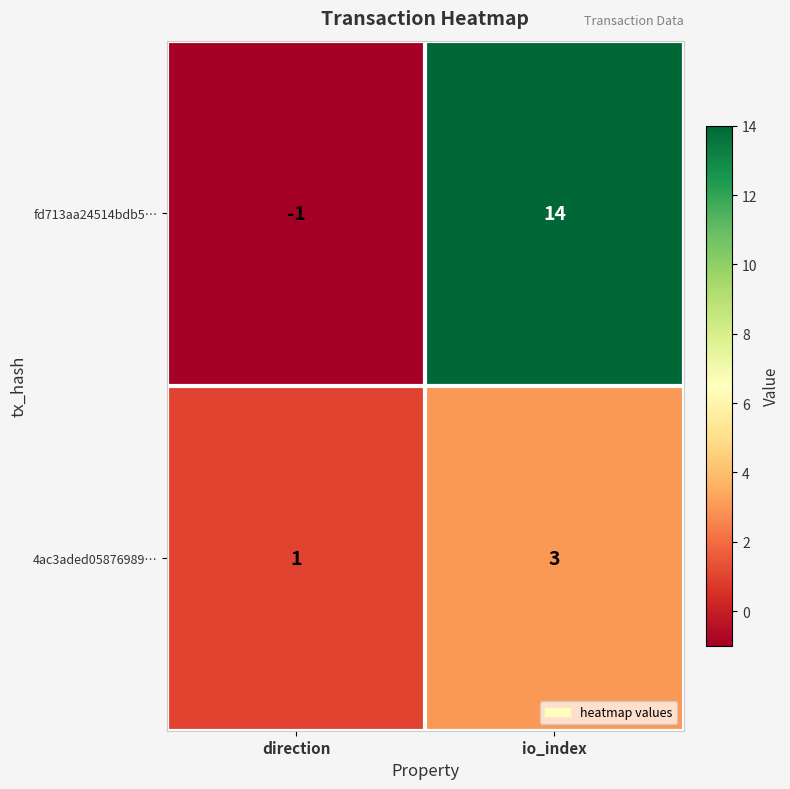

Which category has the highest value across all series?

io_index